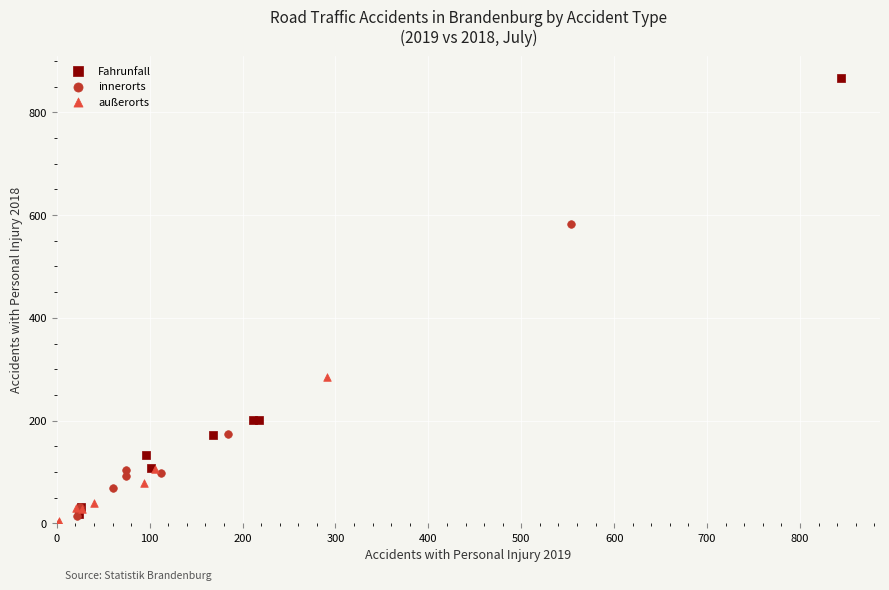

What are all the series names shown in the legend?

Fahrunfall, innerorts, außerorts